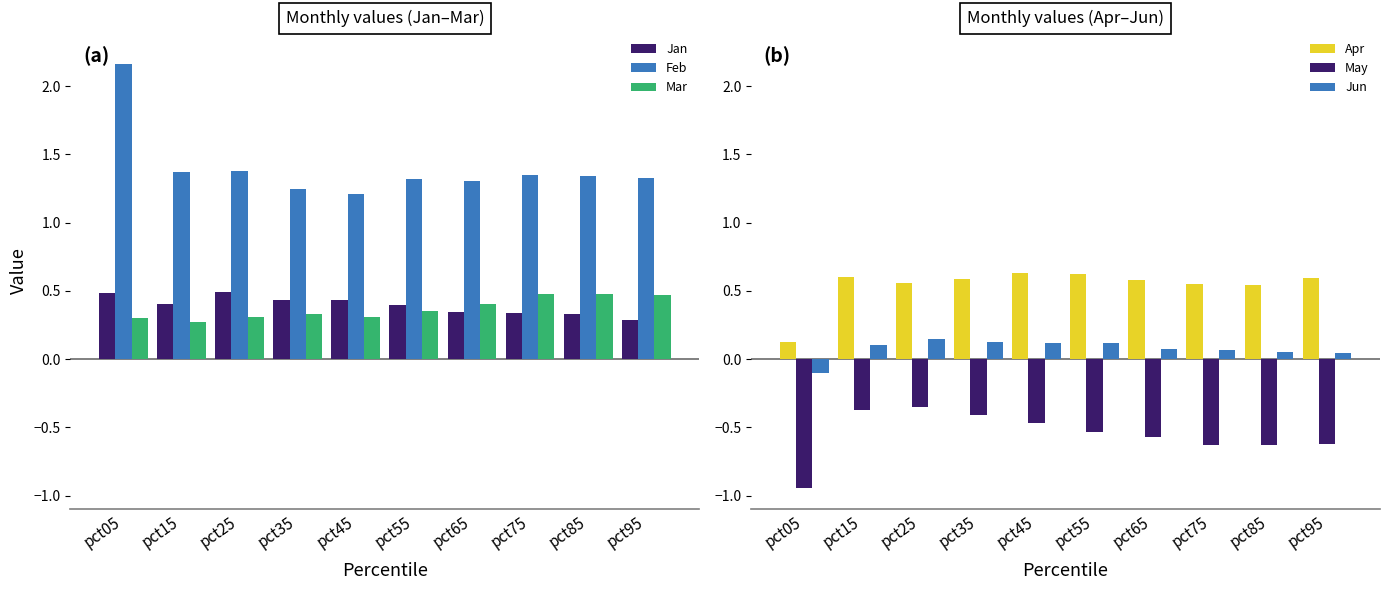

The value of Jun at pct55 is 0.1. True or false?

False